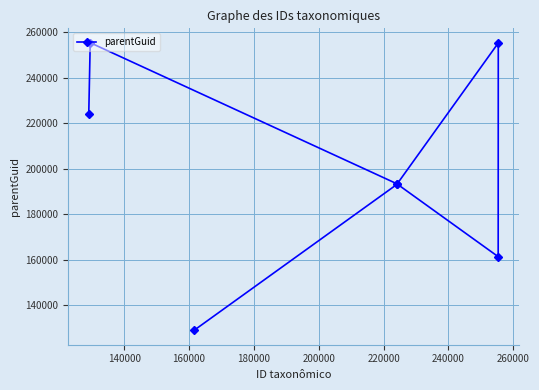

What is the value of the 7th point from the left?

255361